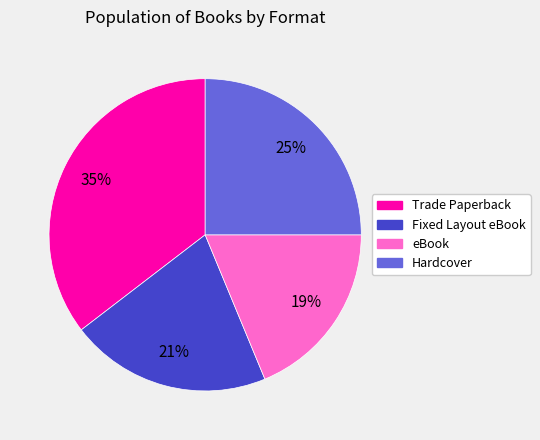

Does Hardcover account for over 50% of the chart?

No